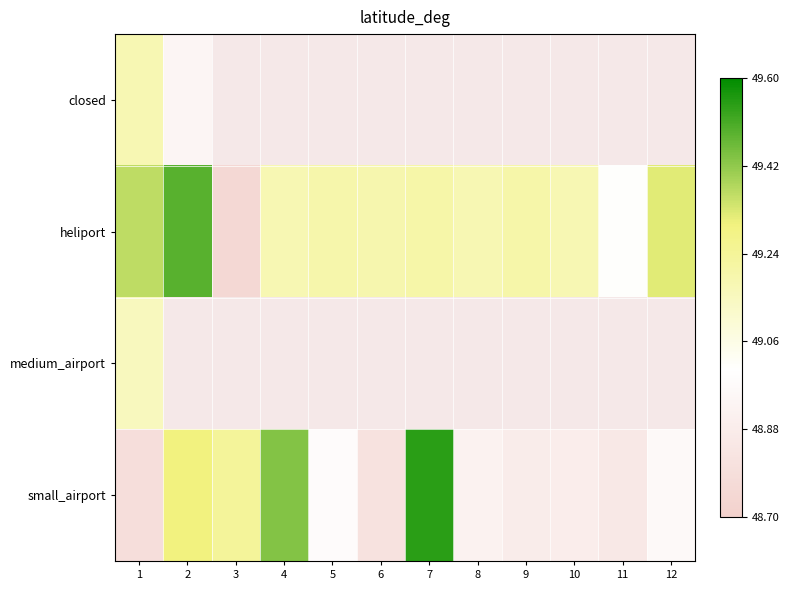

How many categories are shown in the chart?

12